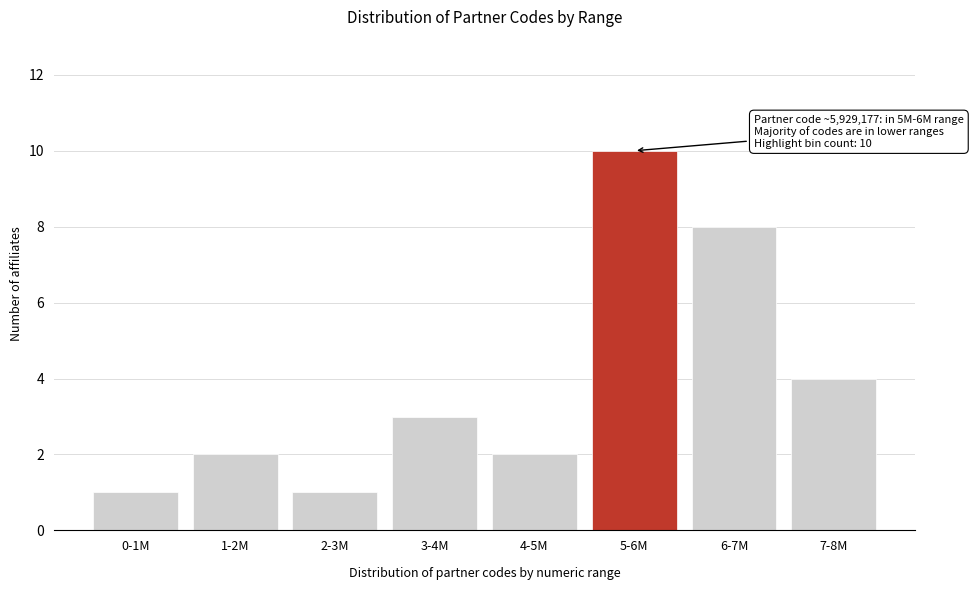

Reading right to left, extract all data points from this chart.

7-8M=4	6-7M=8	5-6M=10	4-5M=2	3-4M=3	2-3M=1	1-2M=2	0-1M=1